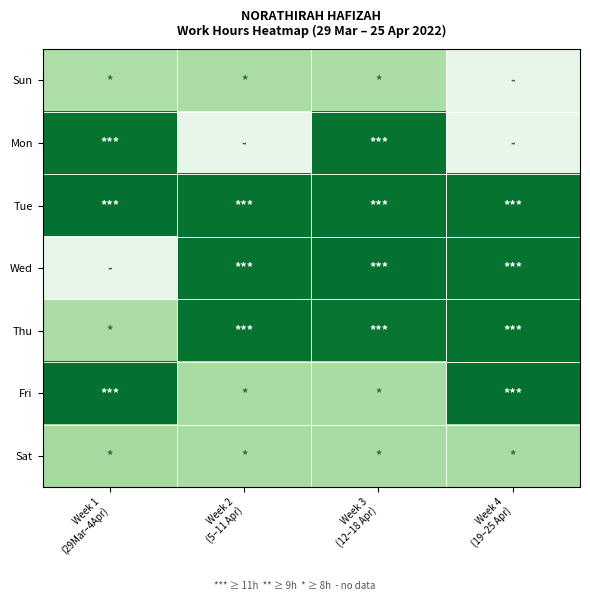

At which category is the sum across all series the highest?

Week 3
(12–18 Apr)